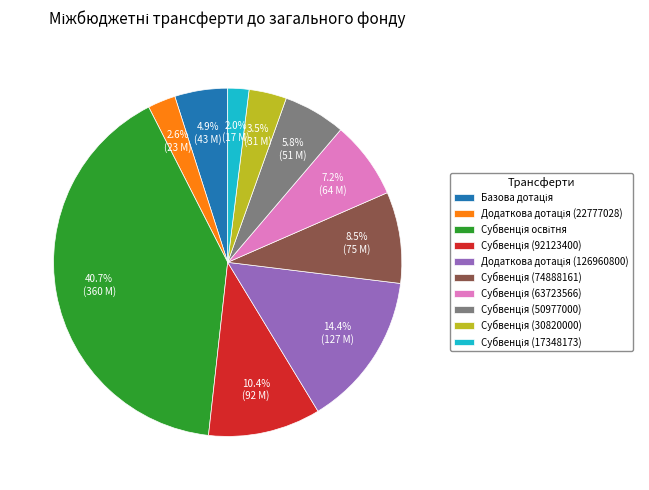

Is there a majority slice in this chart?

No